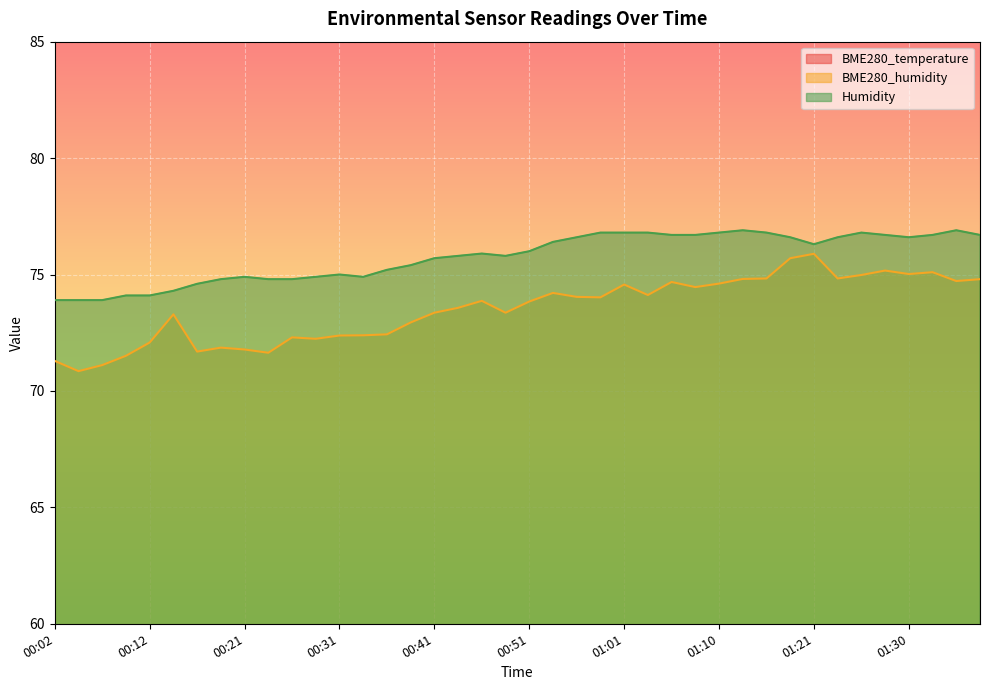

How many lines are shown in the chart?

3